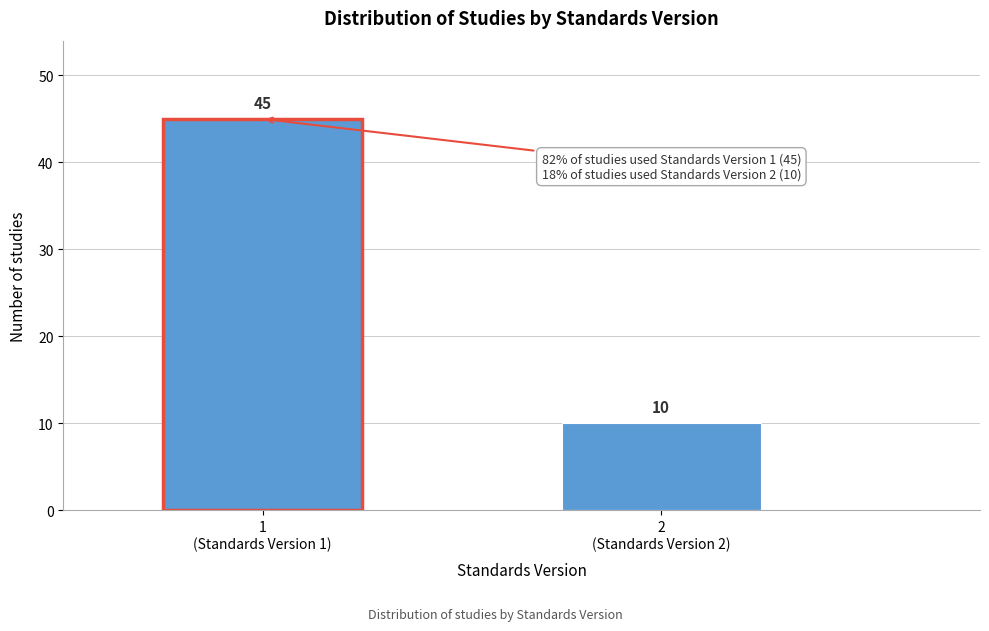

Reading left to right, extract all data points from this chart.

45	10